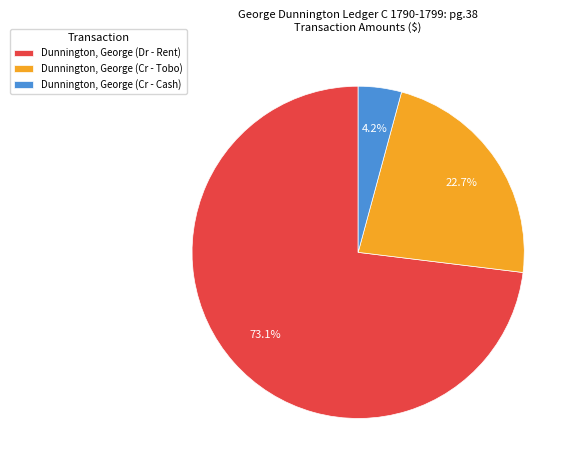

Rank the categories by value from highest to lowest.

Dunnington, George (Dr - Rent), Dunnington, George (Cr - Tobo), Dunnington, George (Cr - Cash)